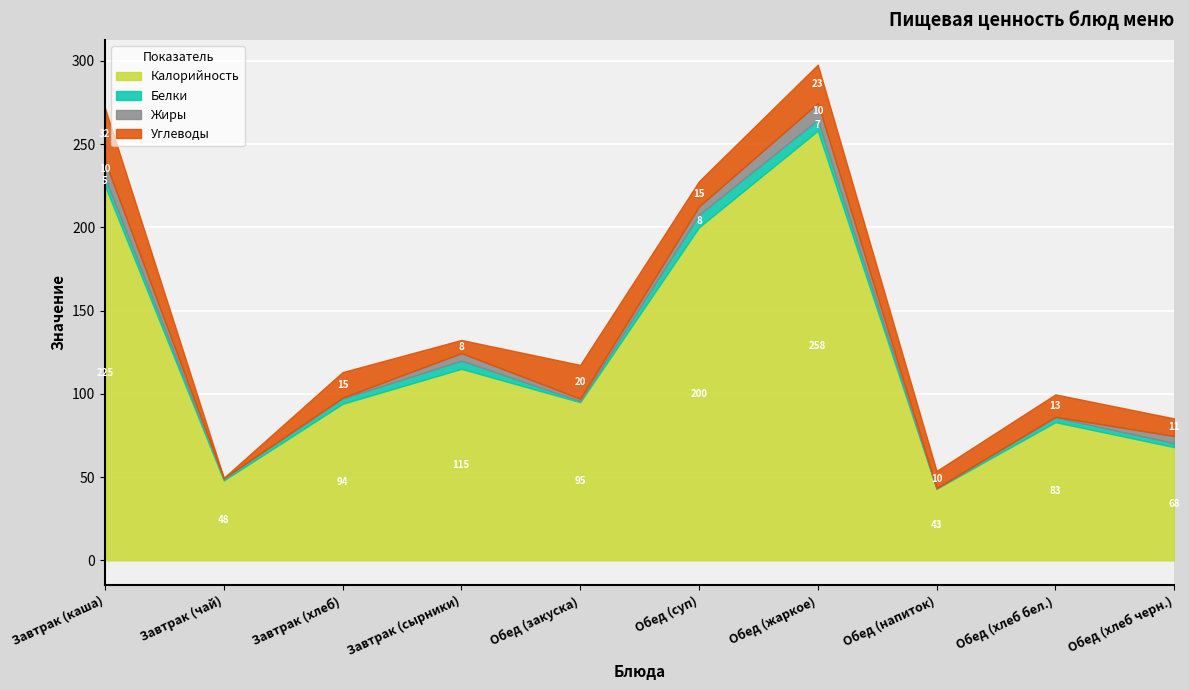

How many data points does each series have?

10